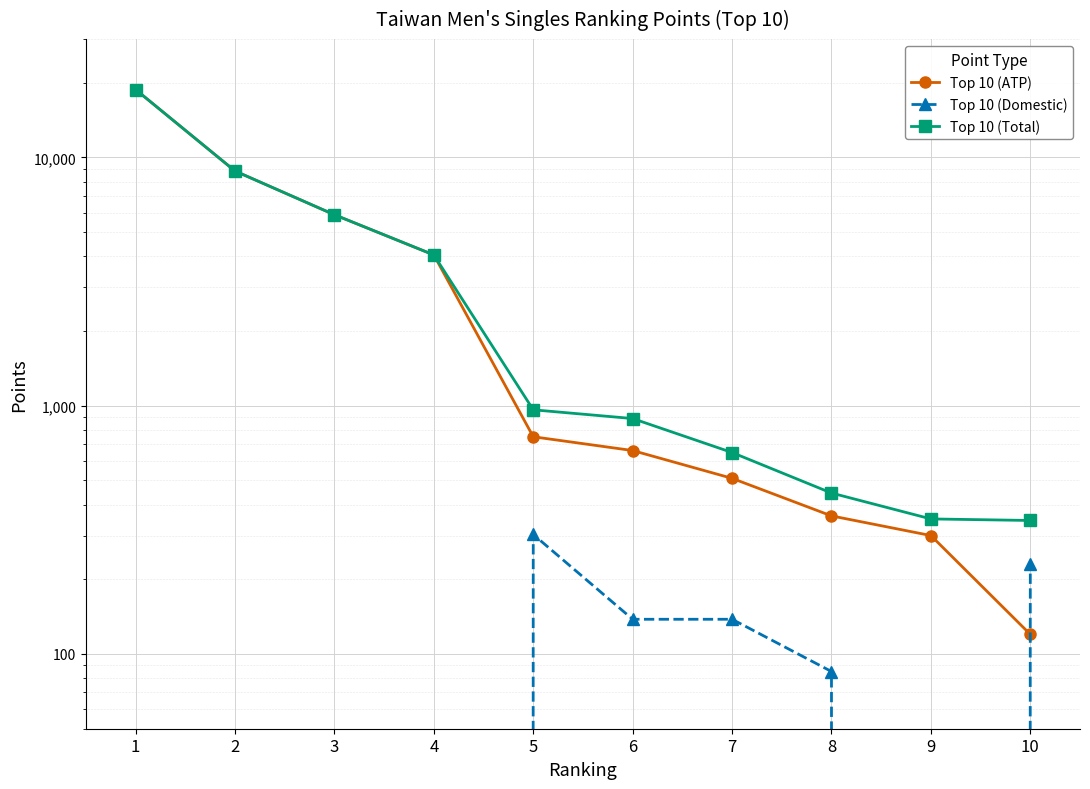

What is the spread (max minus min) of values at 10?

225